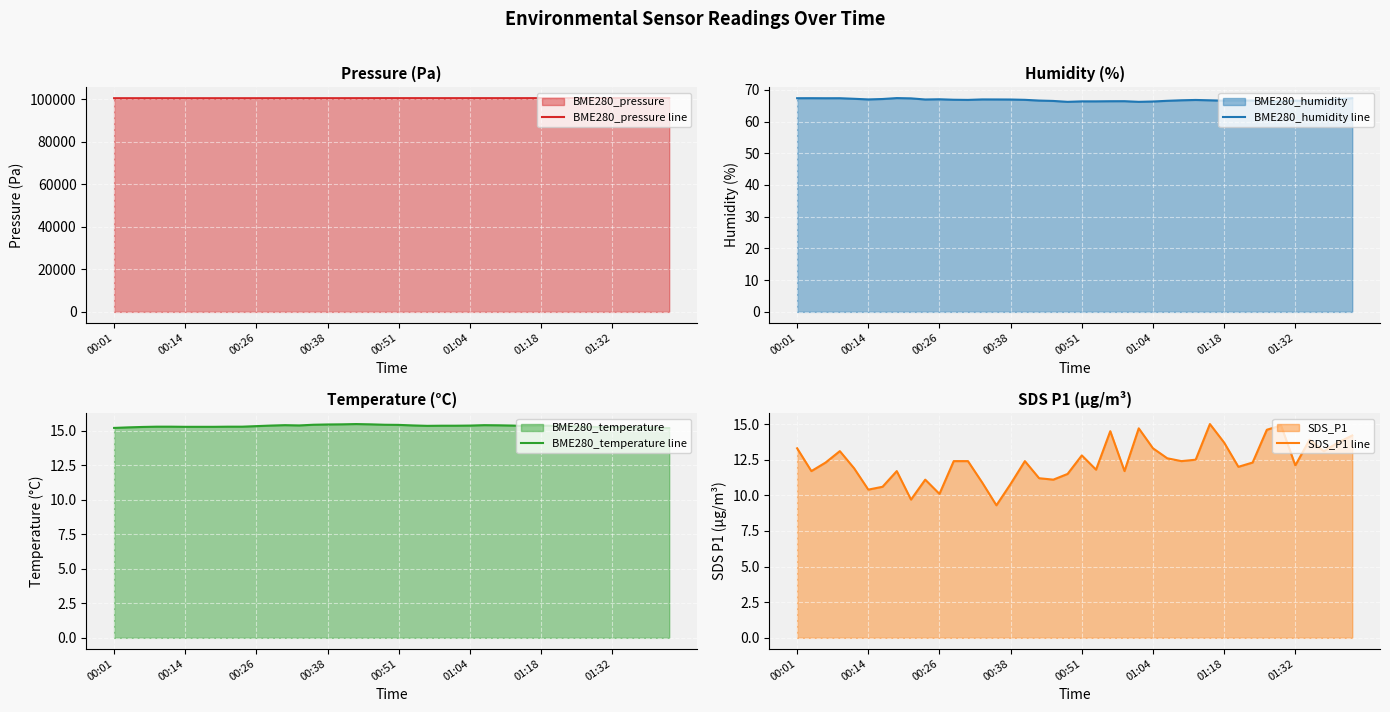

What is the lowest value of the BME280_temperature line series?

15.2